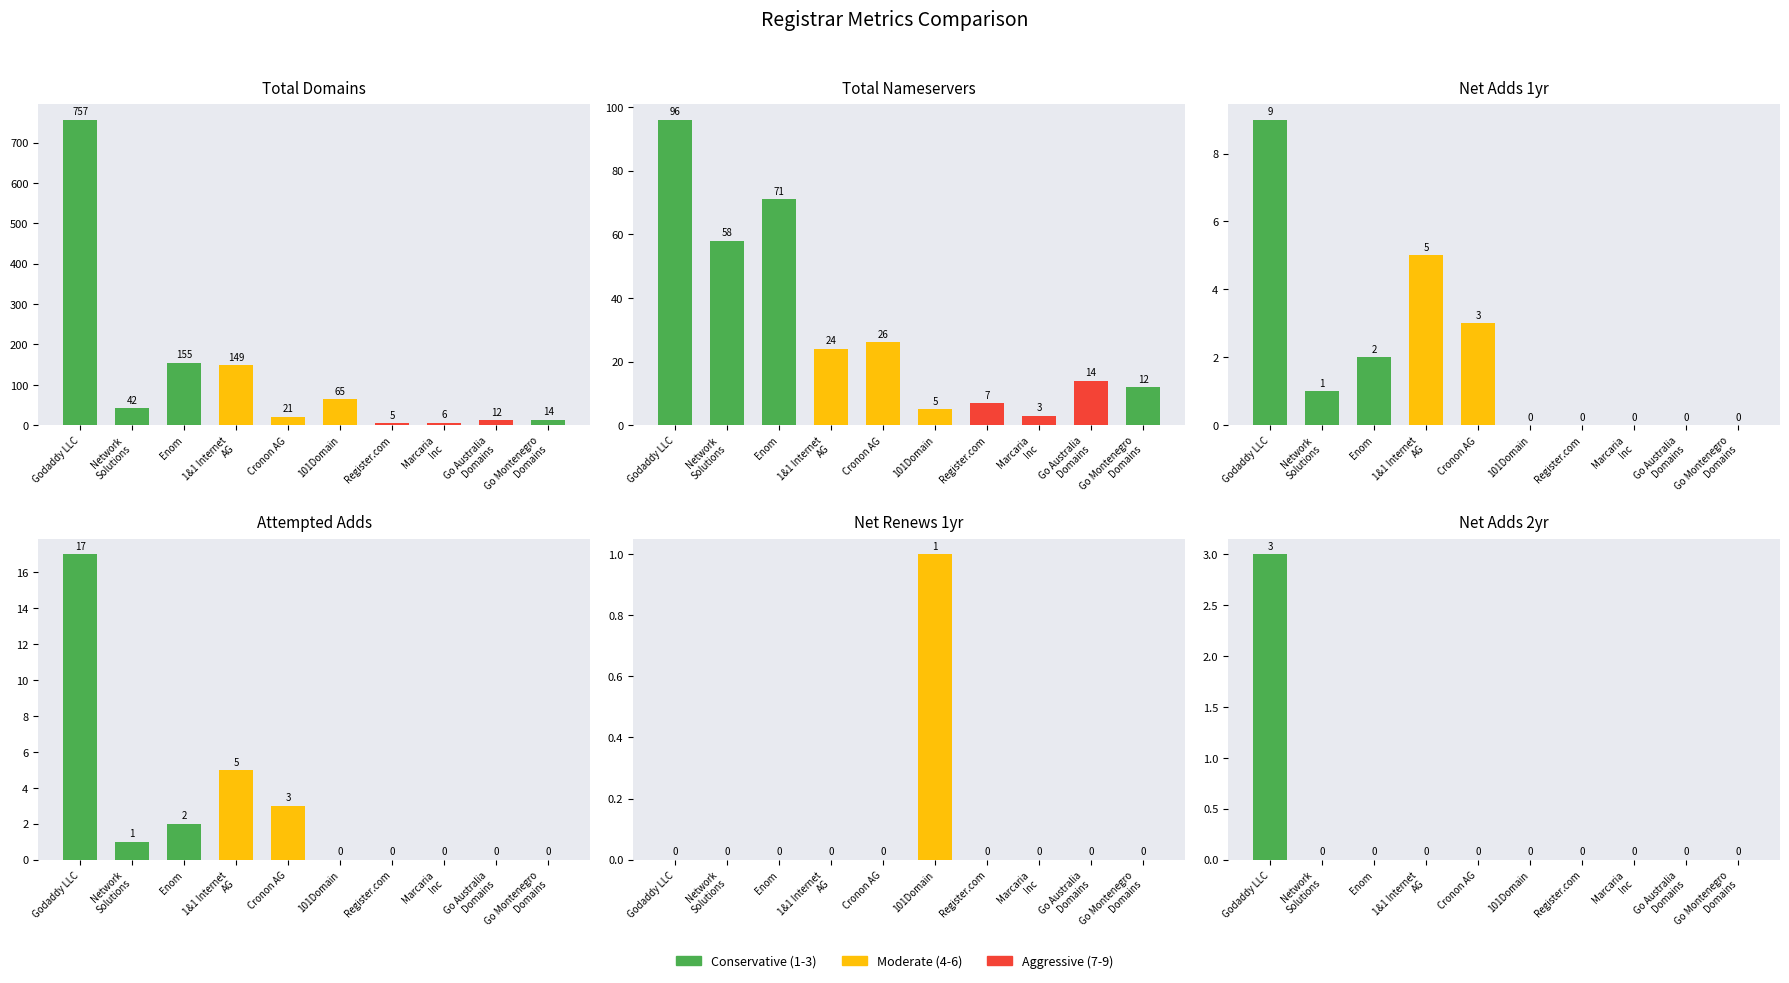

The value of net-renews-1-yr at Enom is 1. True or false?

False